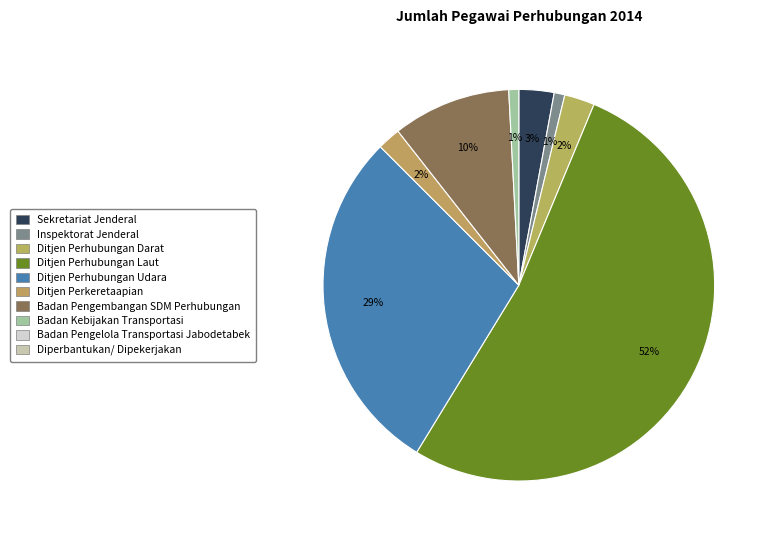

What is the largest slice in the pie chart?

Ditjen Perhubungan Laut